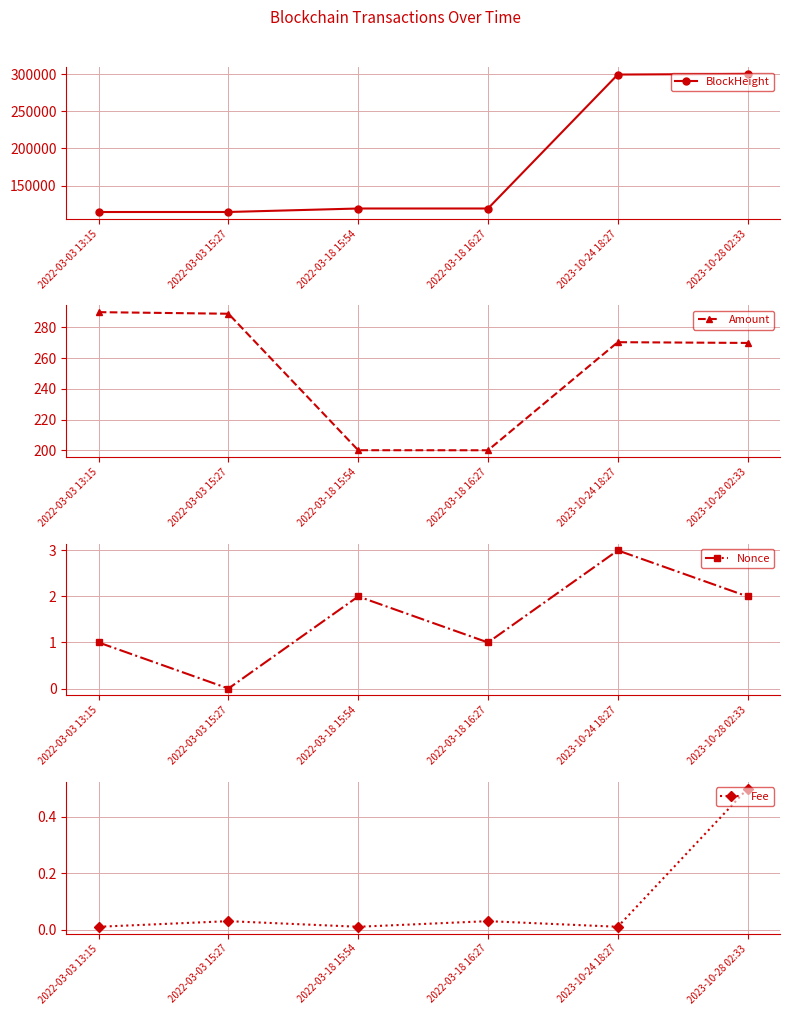

What position from the left is 2022-03-18 15:54?

3